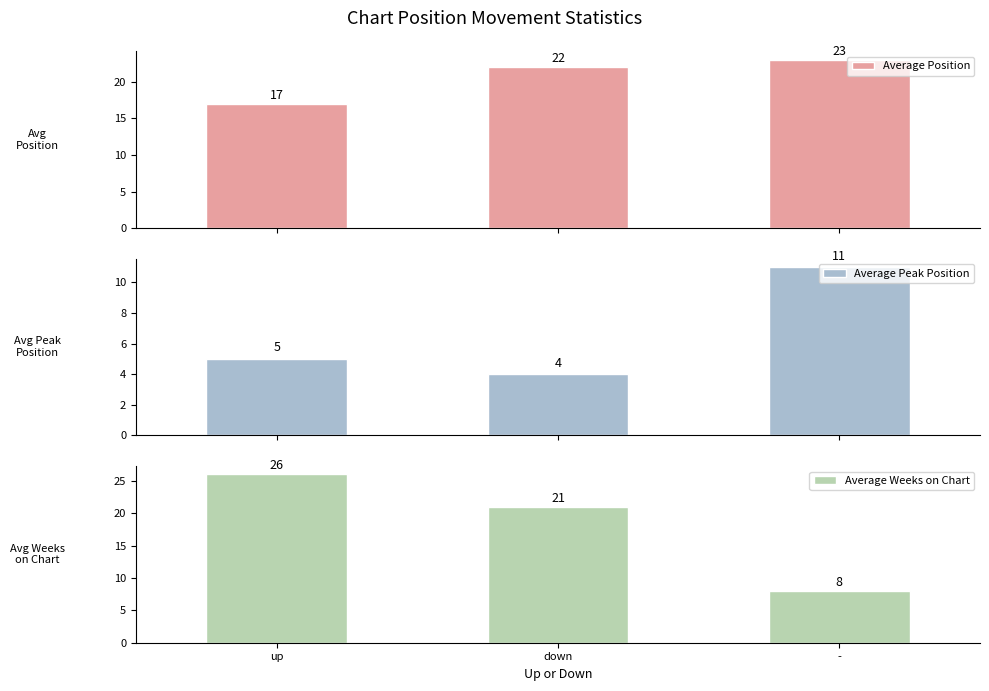

Count the number of categories in the chart.

3